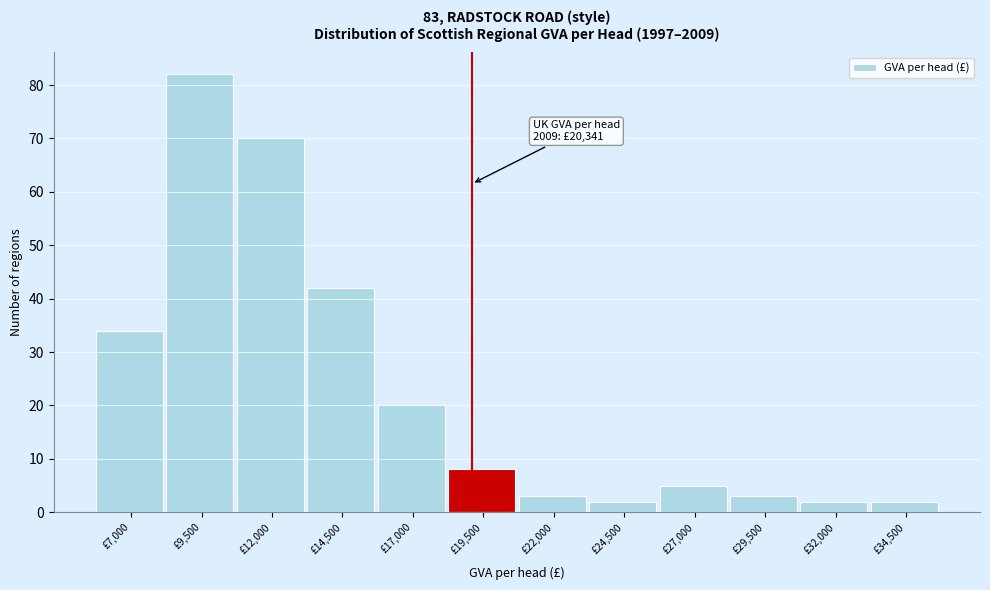

Reading left to right, extract all data points from this chart.

£7,000=34	£9,500=82	£12,000=70	£14,500=42	£17,000=20	£19,500=8	£22,000=3	£24,500=2	£27,000=5	£29,500=3	£32,000=2	£34,500=2